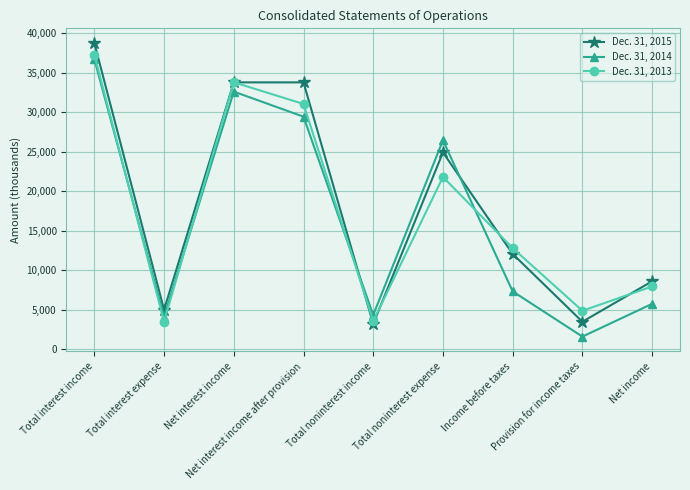

True or false: Dec. 31, 2014 and Dec. 31, 2015 intersect in this chart.

True